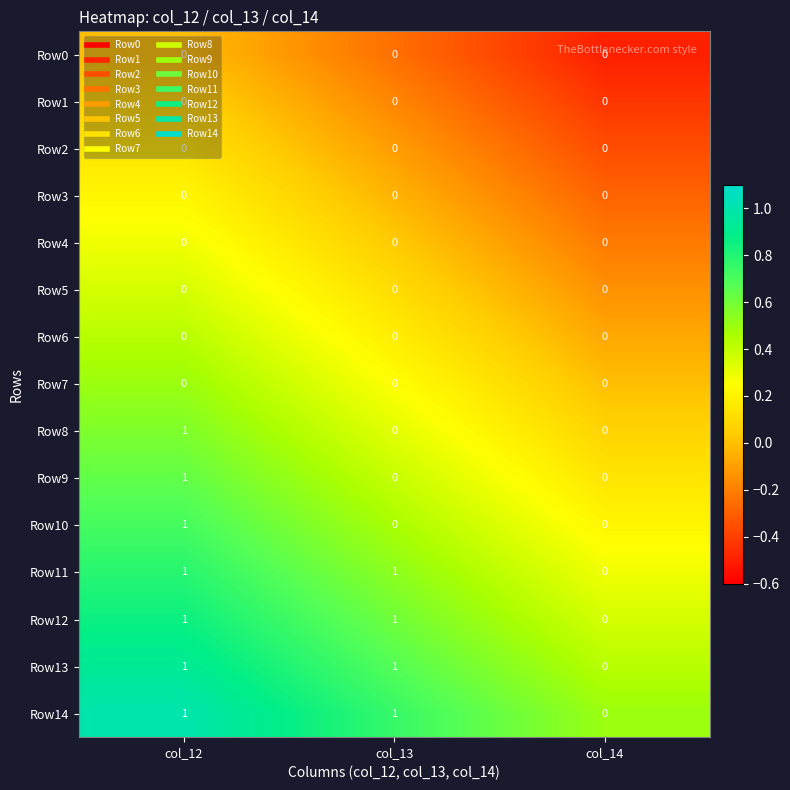

At which category is the sum across all series the highest?

col_12